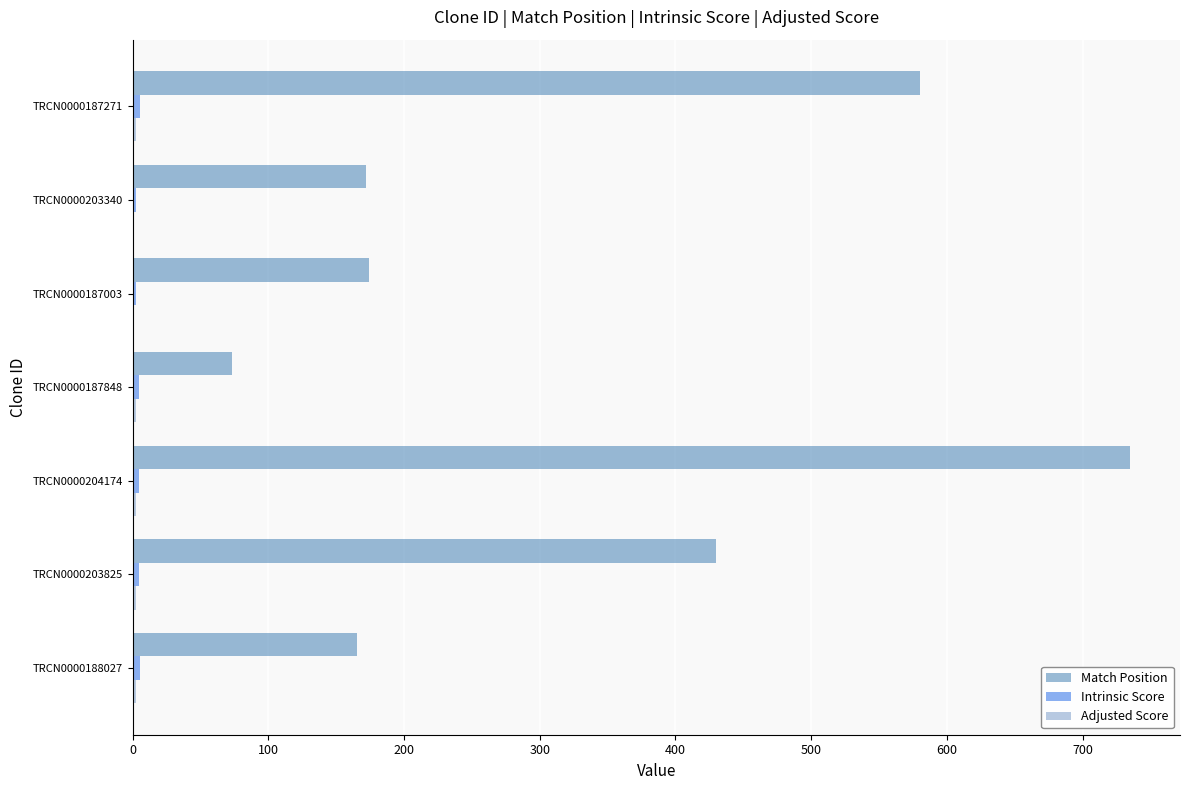

Where is Match Position nearest to the value 404?

TRCN0000203825